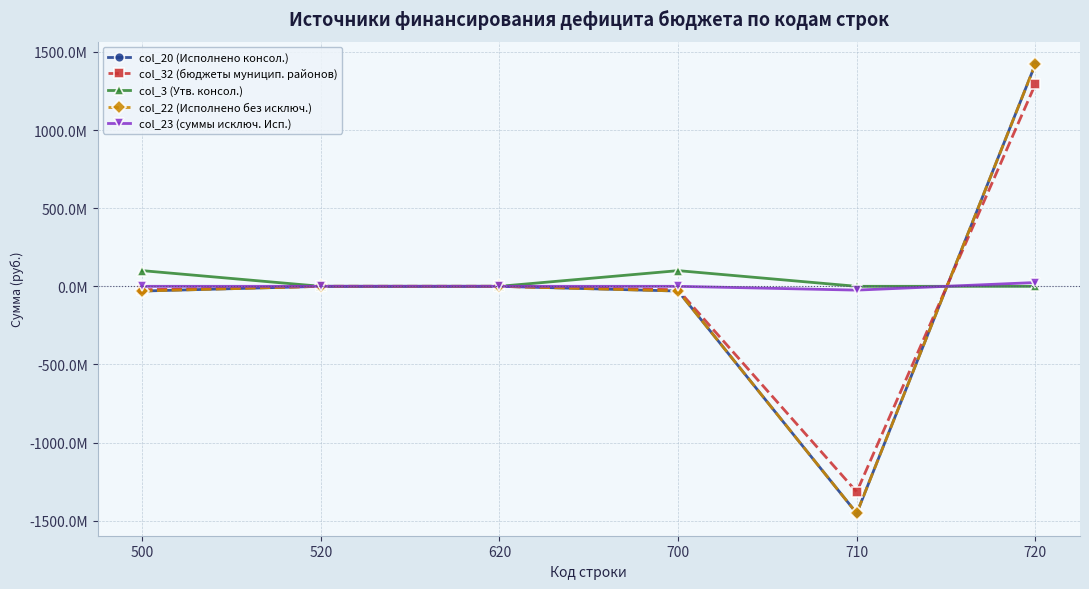

Is this an area chart (filled region under the line)?

No